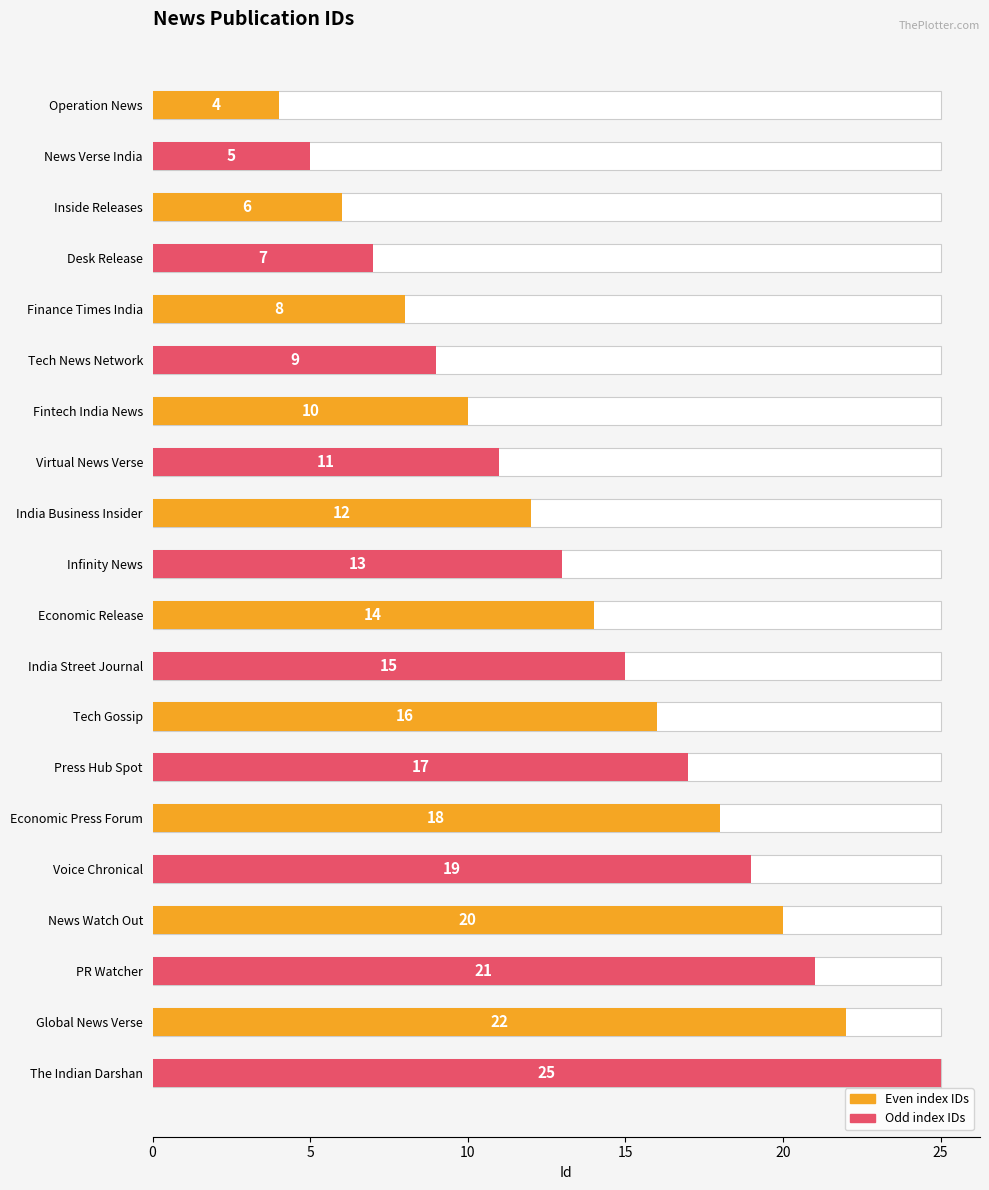

What is the value of the 10th bar from the left?

13